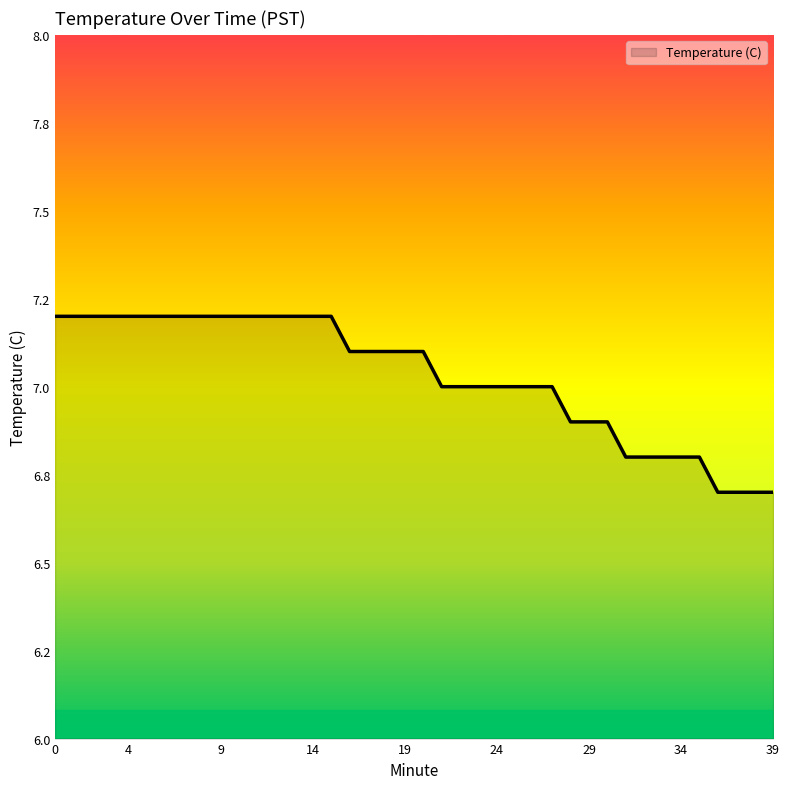

Does the chart have visible grid lines?

No